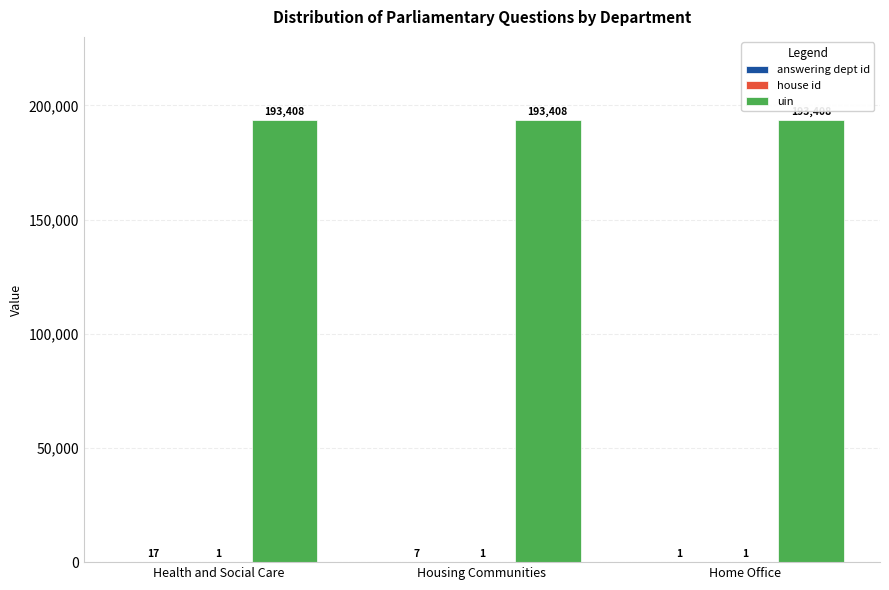

True or false: uin has a value of 193408 at Home Office.

True